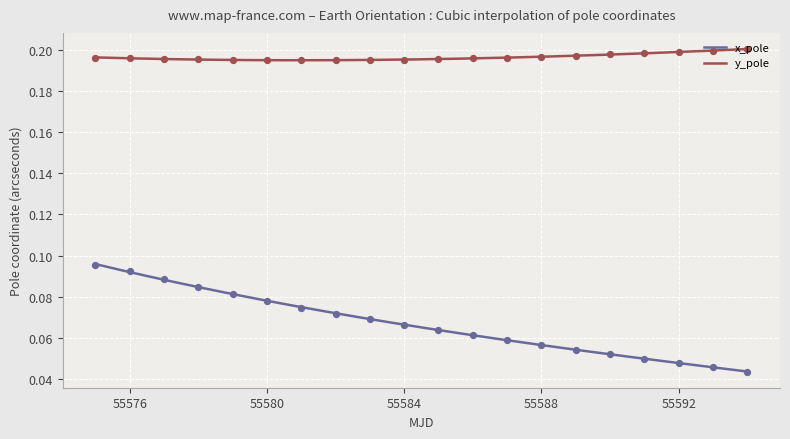

At how many categories does at least one series exceed 0?

20